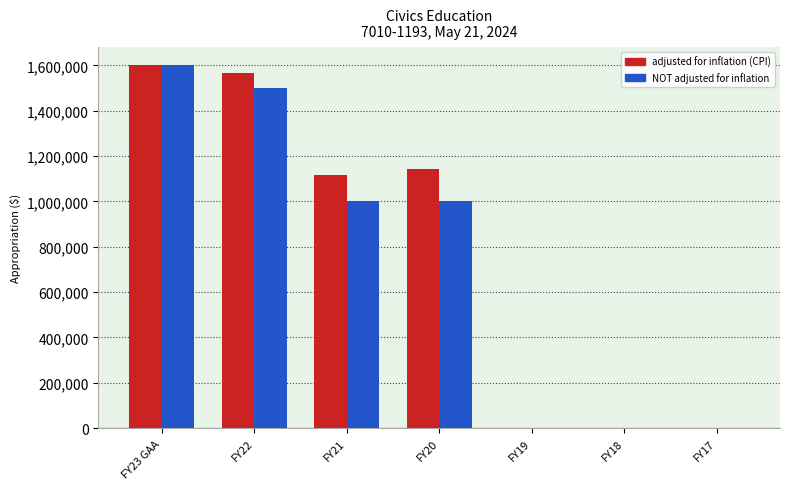

What is the maximum value shown in the chart?

1600000